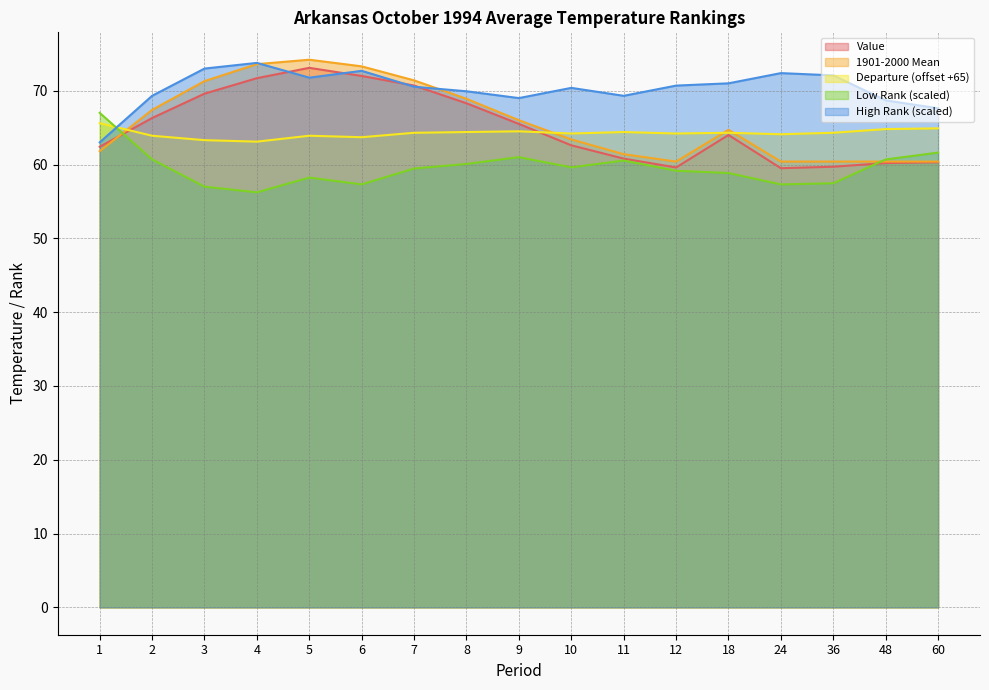

Rank the series at 18 from highest to lowest value.

High Rank, 1901-2000 Mean, Departure, Value, Low Rank